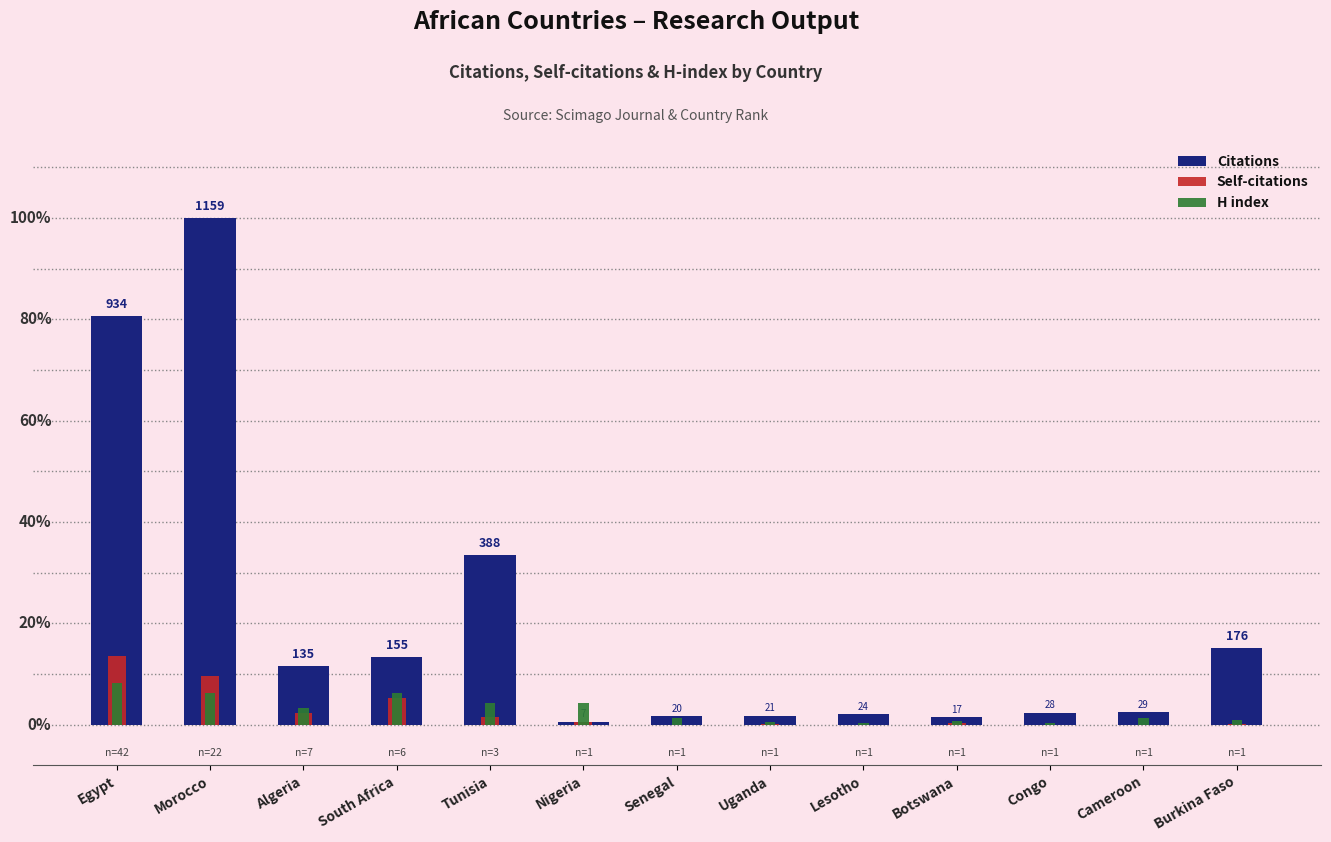

What are all the series names shown in the legend?

Citations, Self-citations, H index